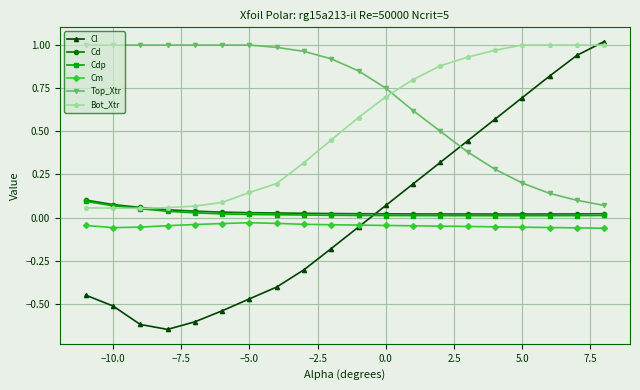

Which series has the largest range (max minus min)?

Cl